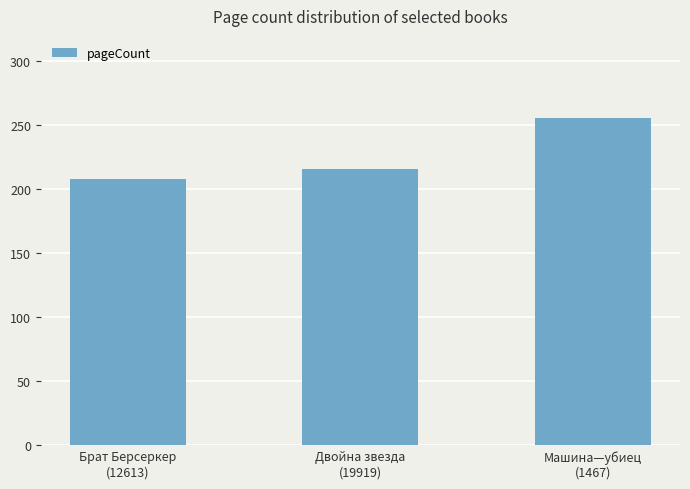

Rank the categories by value from highest to lowest.

Машина—убиец
(1467), Двойна звезда
(19919), Брат Берсеркер
(12613)